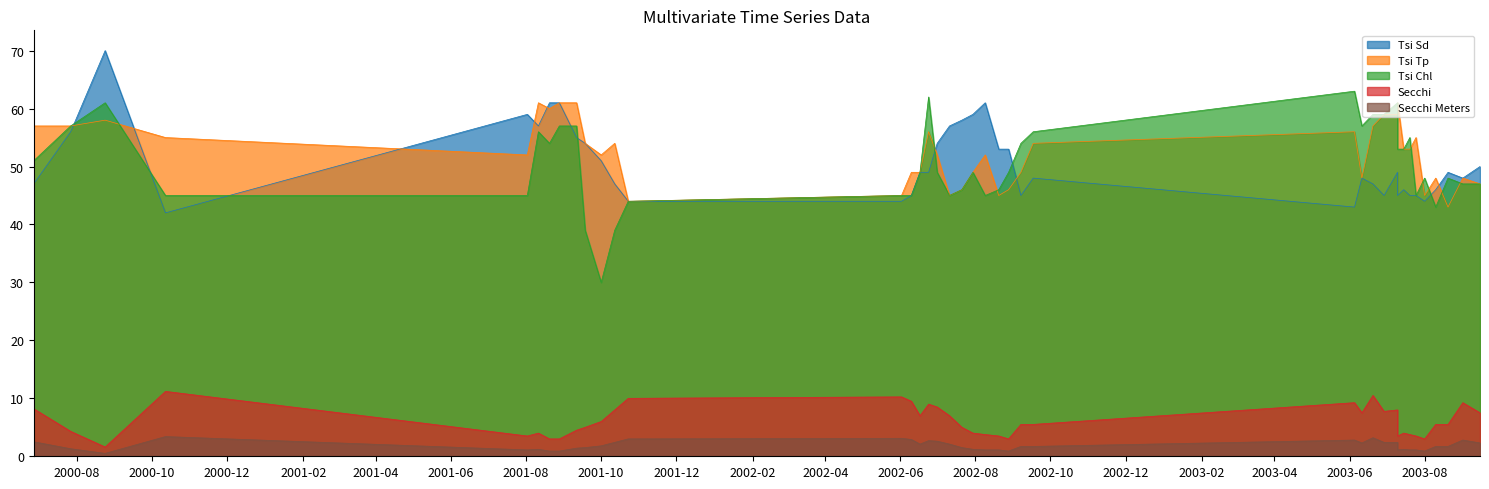

In Tsi Tp, how many points are higher than both neighbors (excluding endpoints)?

10